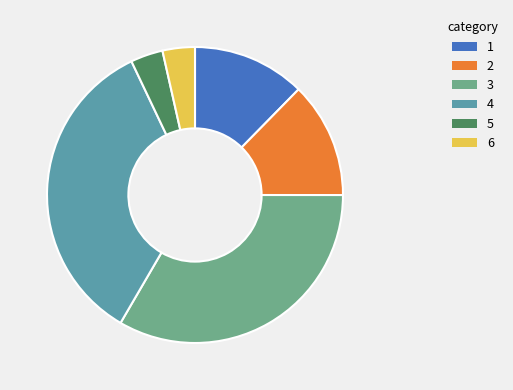

Is there a majority slice in this chart?

No